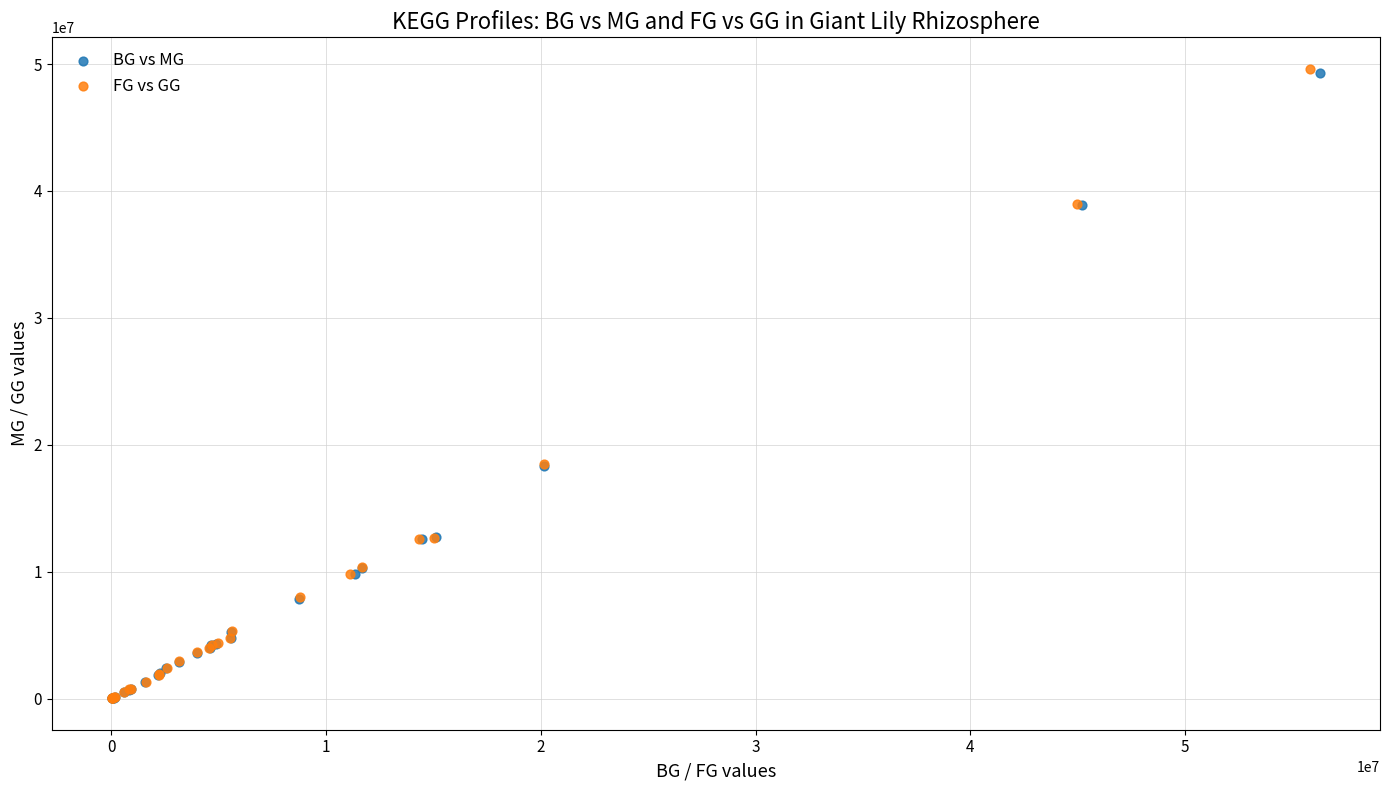

Which series has the widest spread of Y values?

FG vs GG